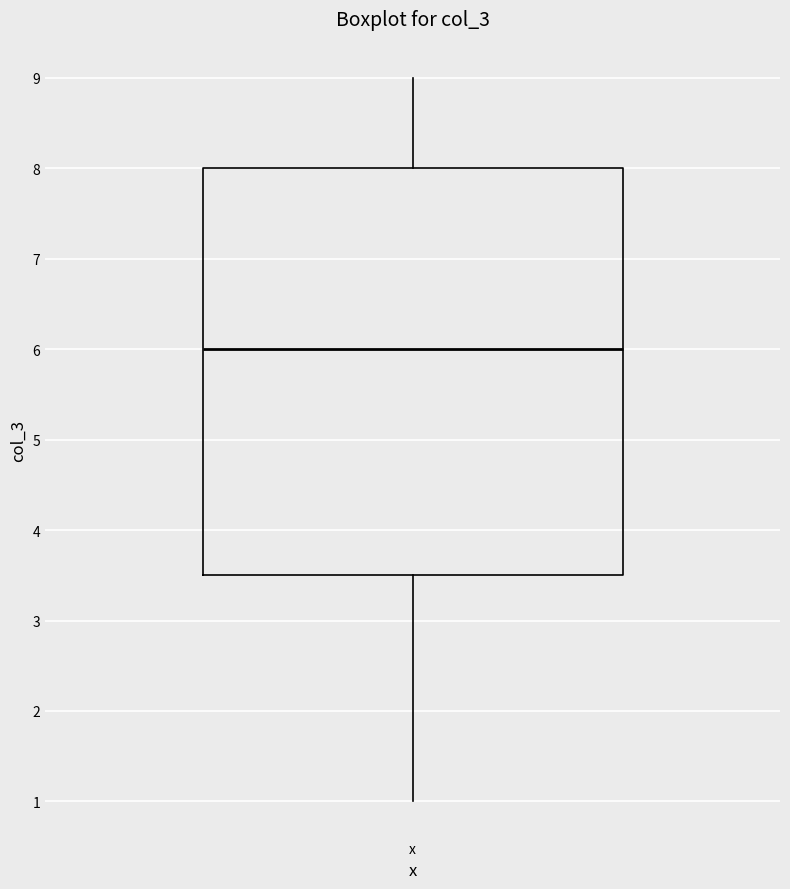

Read this box plot against the y-axis: the position of the median line, the range covered by the box, and the ends of both whiskers. The values are not printed on the chart, so give them approximately, as read against the axis.

median 6.0, box 3.5 to 8.0, whiskers 1.0 to 9.0